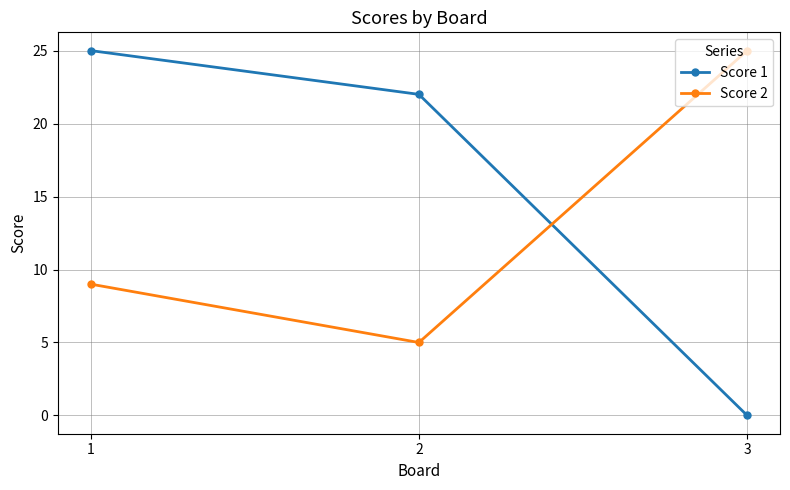

At which label is Score 2 closest to 15?

1